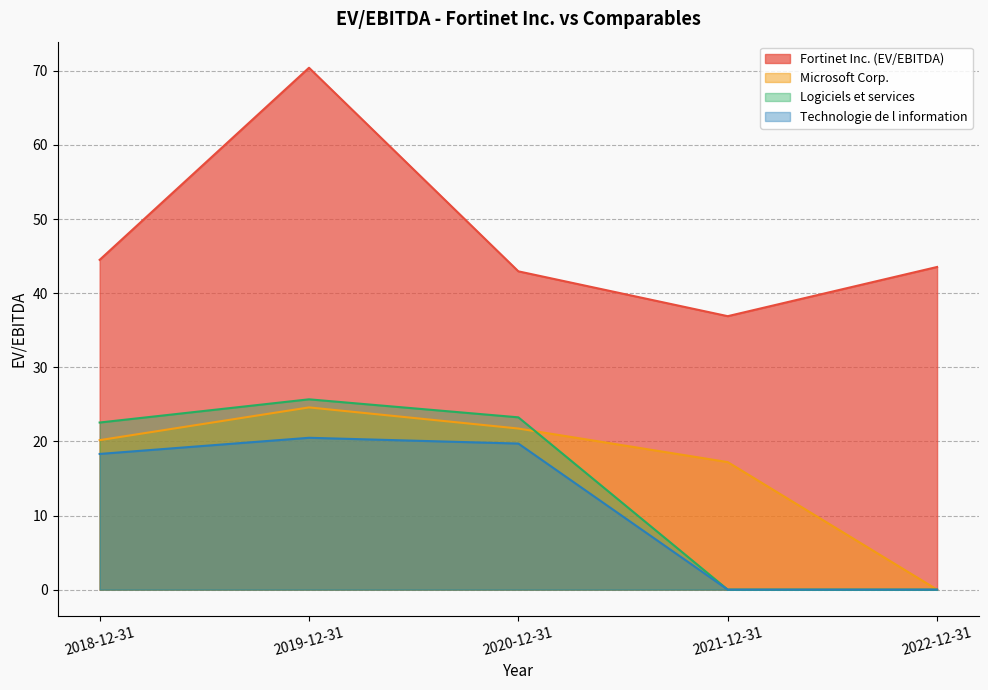

What position from the right is 2019-12-31?

4